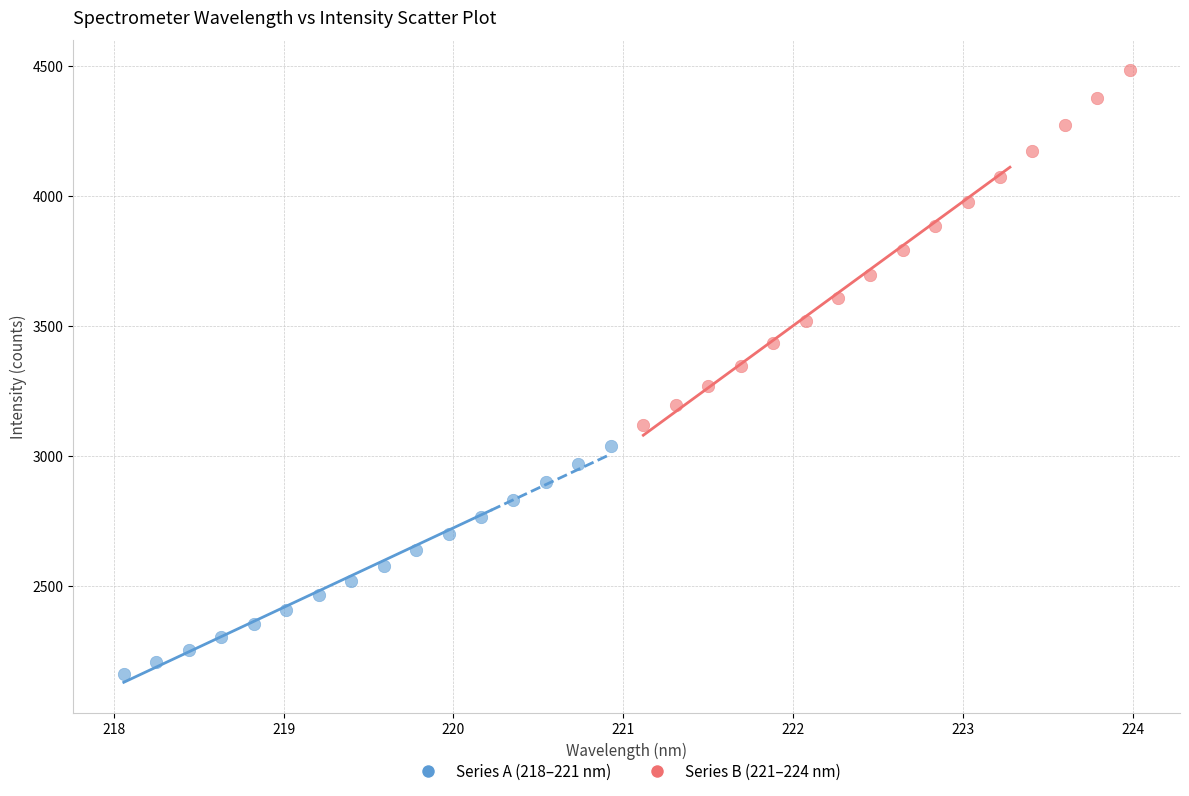

Which series has the widest spread of Y values?

Series B (221–224 nm)